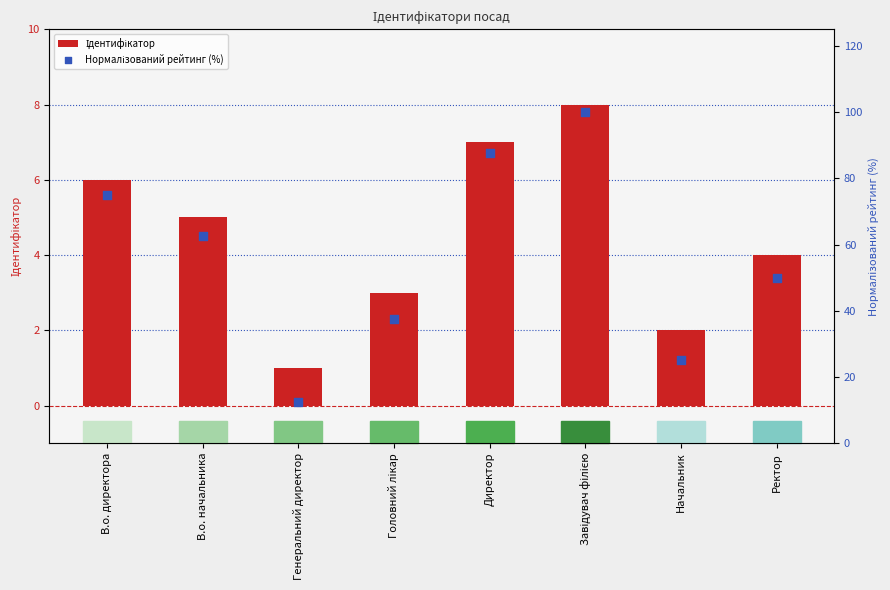

What is the total value across all series at Генеральний директор?

13.5